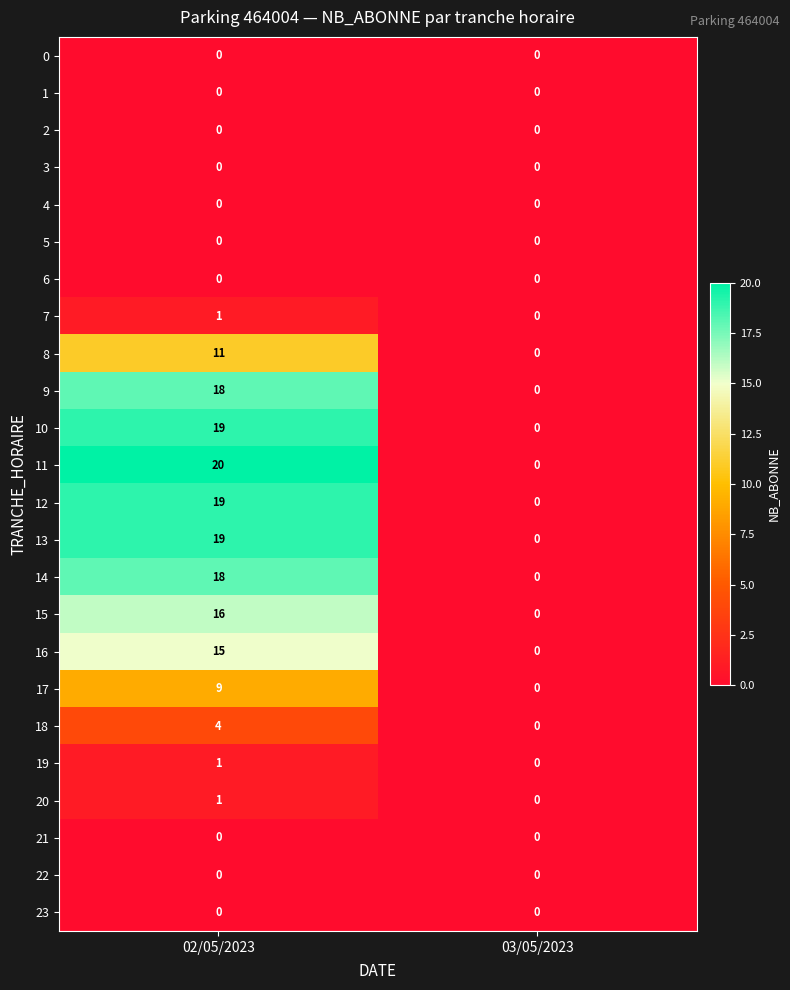

At which category is the sum across all series the highest?

02/05/2023